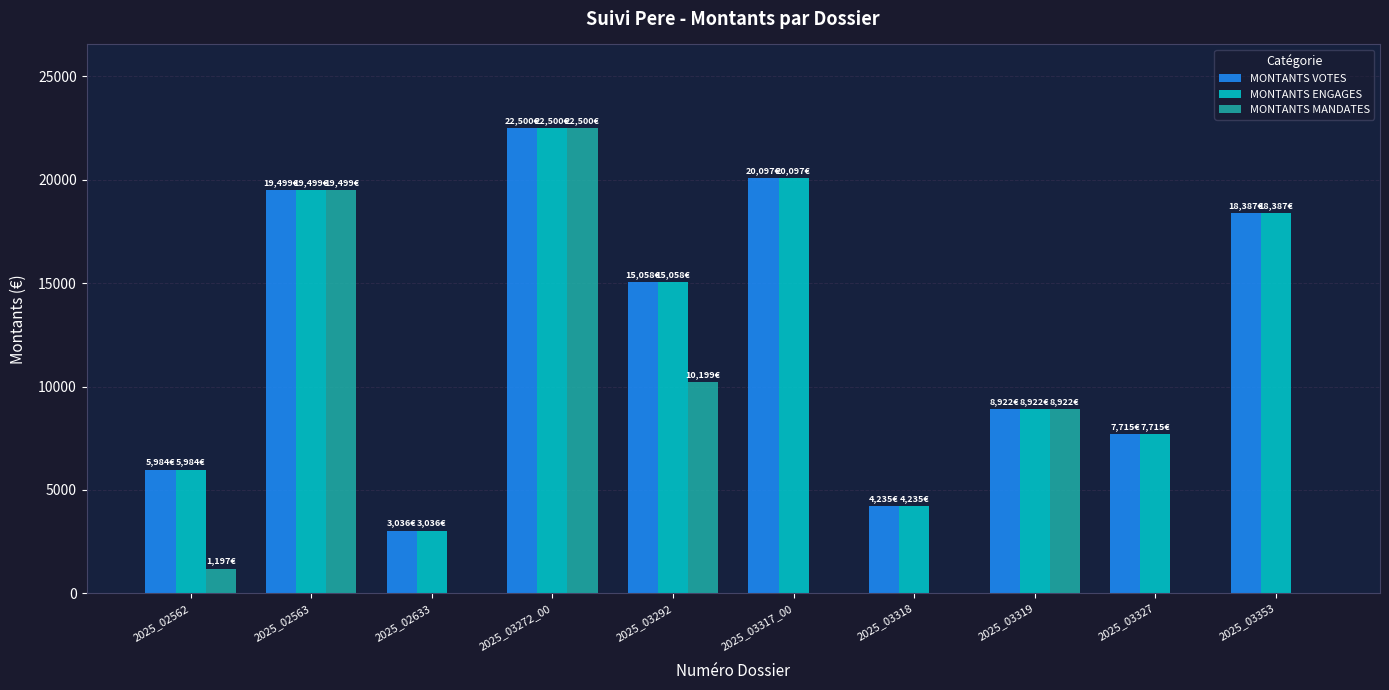

What is the total value across all series at 2025_03327?

15430.0